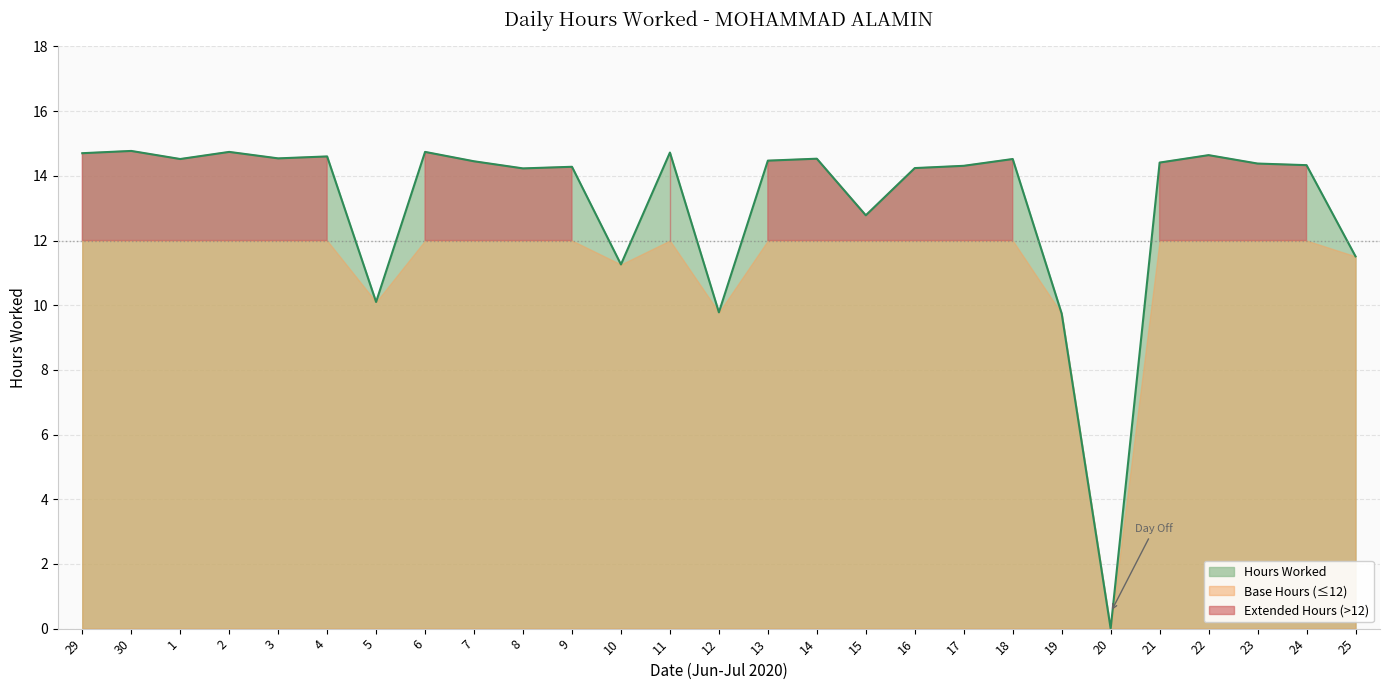

Rank the categories by value from lowest to highest.

20, 19, 12, 5, 10, 25, 15, 8, 16, 9, 17, 24, 23, 21, 7, 13, 1, 18, 14, 3, 4, 22, 29, 11, 2, 6, 30